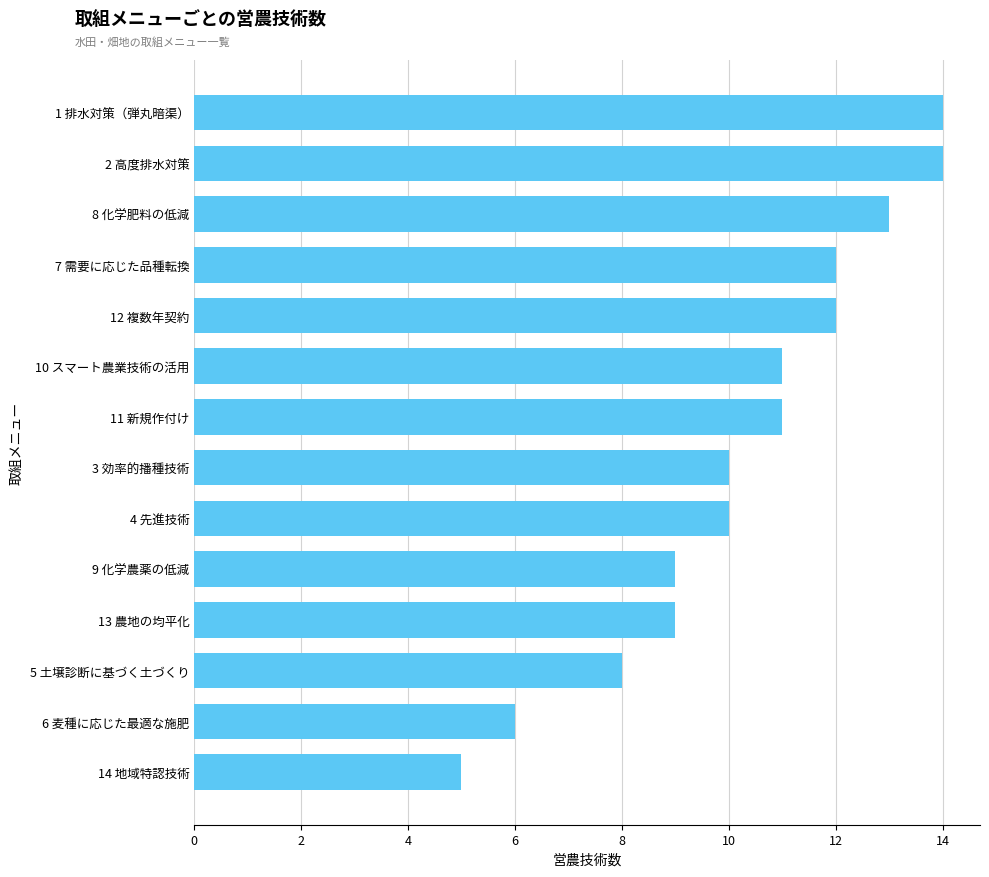

What is the greatest value displayed?

14